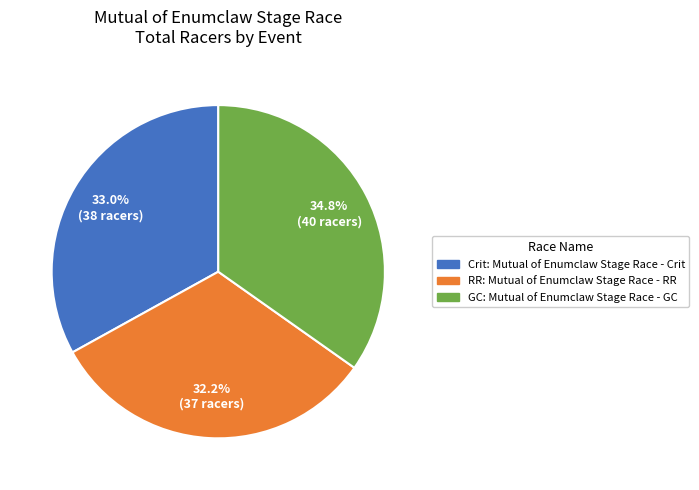

Count the number of slices in the pie.

3